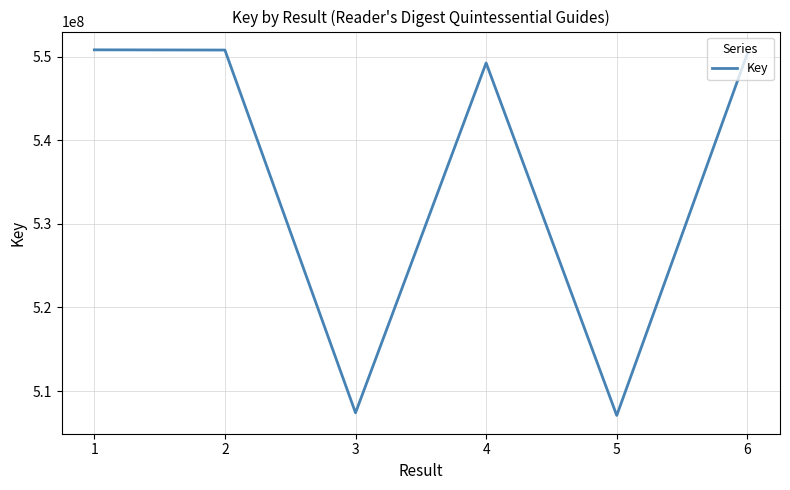

Does the chart have visible grid lines?

Yes